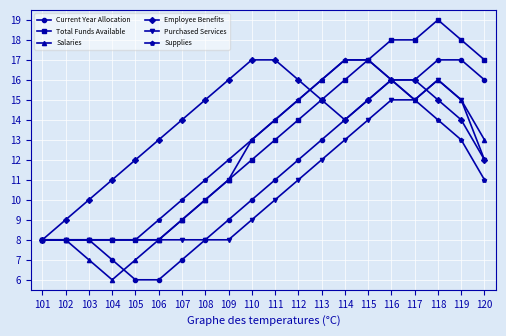

Between 101 and 110, which series saw the biggest shift?

Employee Benefits